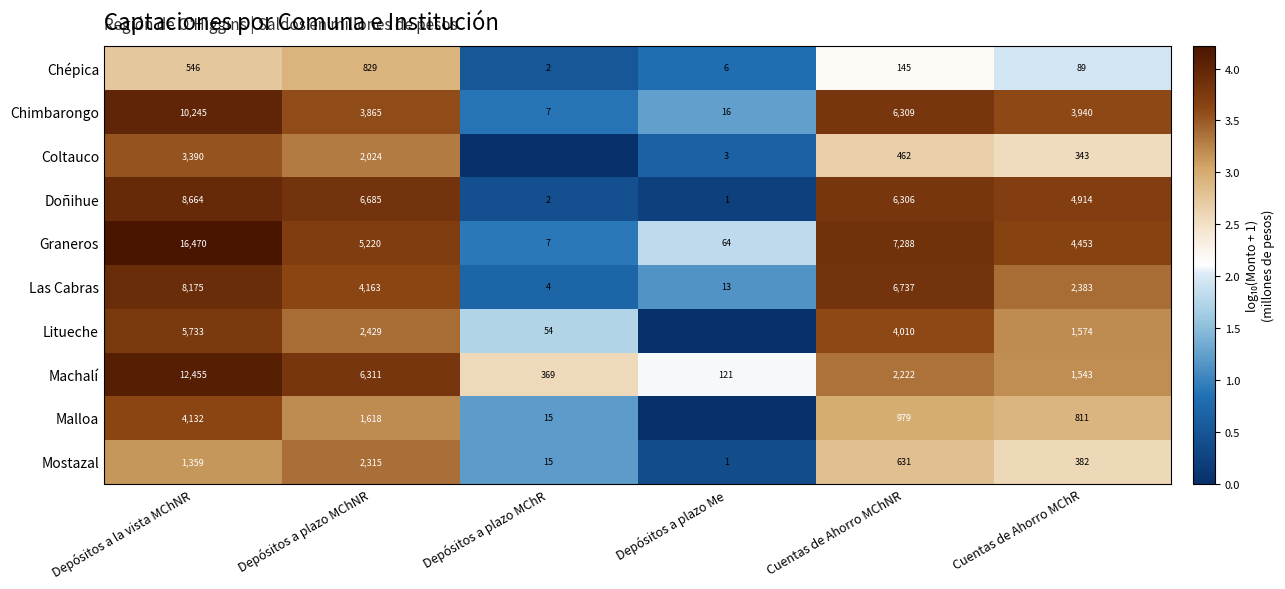

What is the sum of the Malloa values at Depósitos a plazo MChR and Cuentas de Ahorro MChR?

826